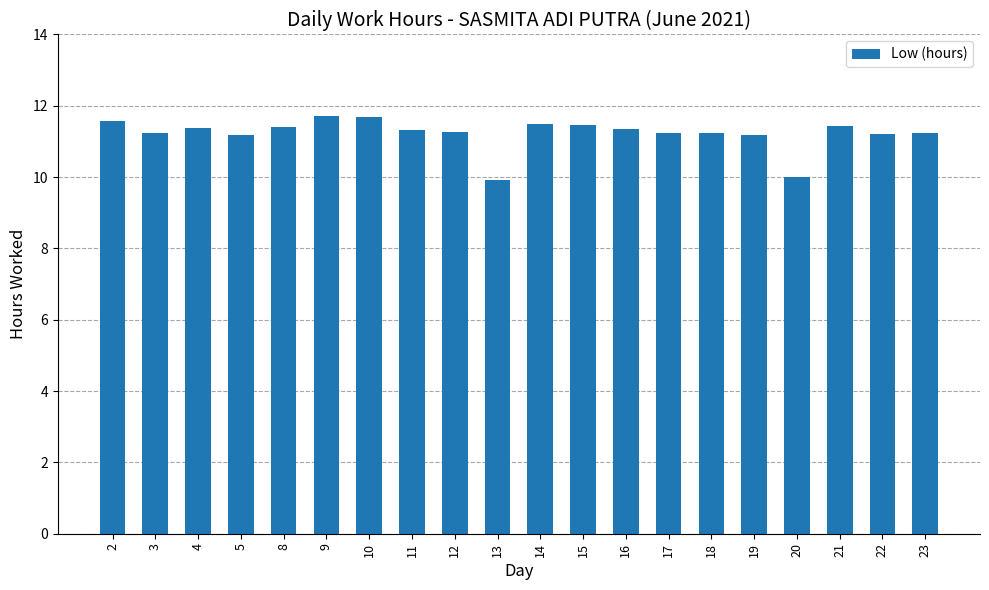

Approximately how many times larger is the value at 10 compared to 20?

1.2